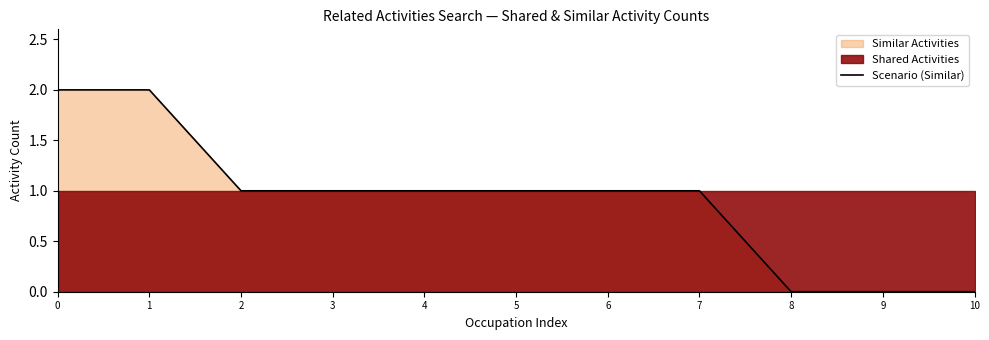

What is the change in value from 2 to 10?

-1